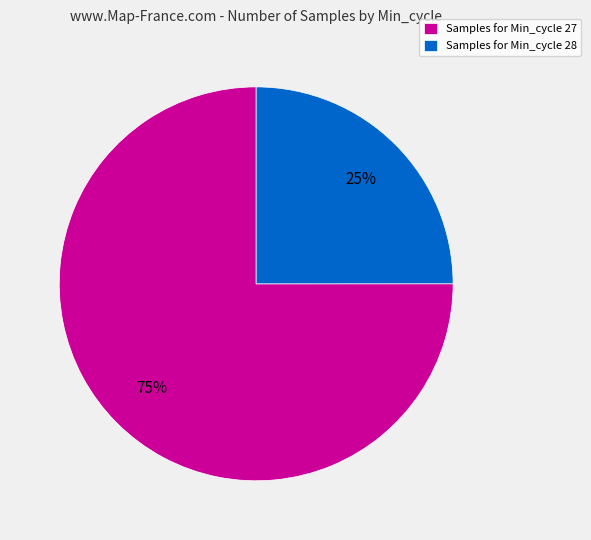

What is the smallest slice in the pie chart?

Samples for Min_cycle 28